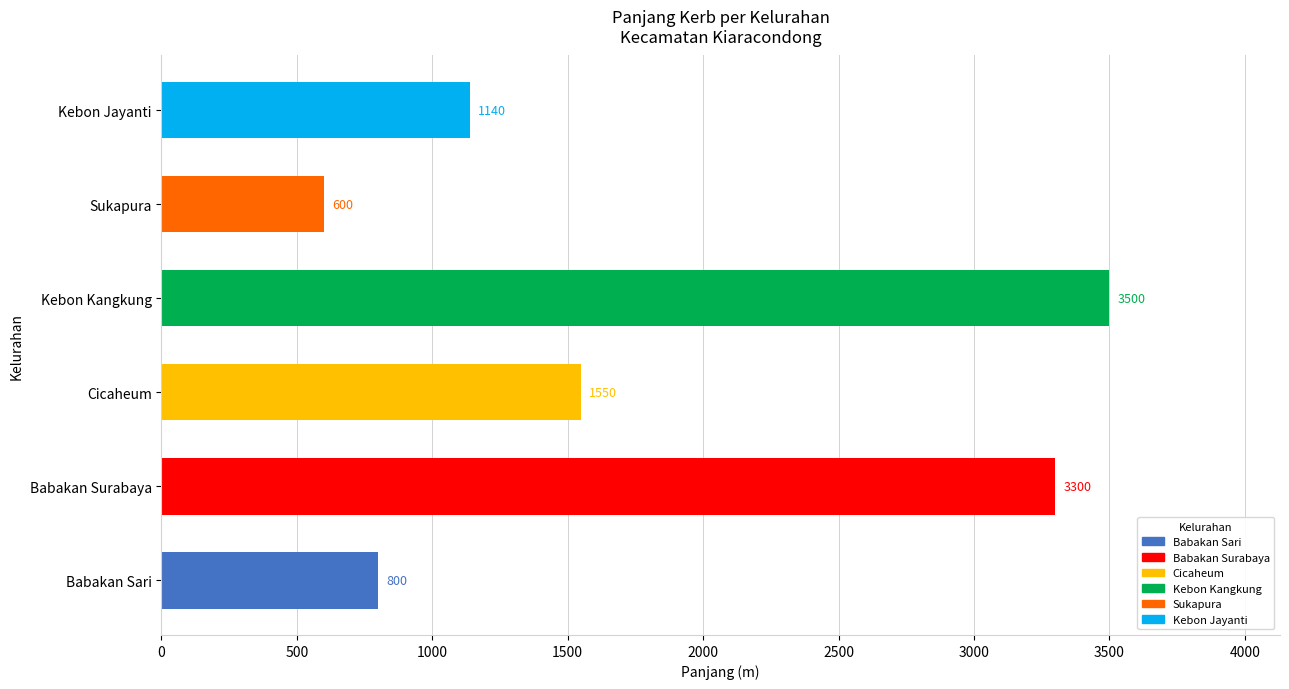

What is the greatest value displayed?

3500